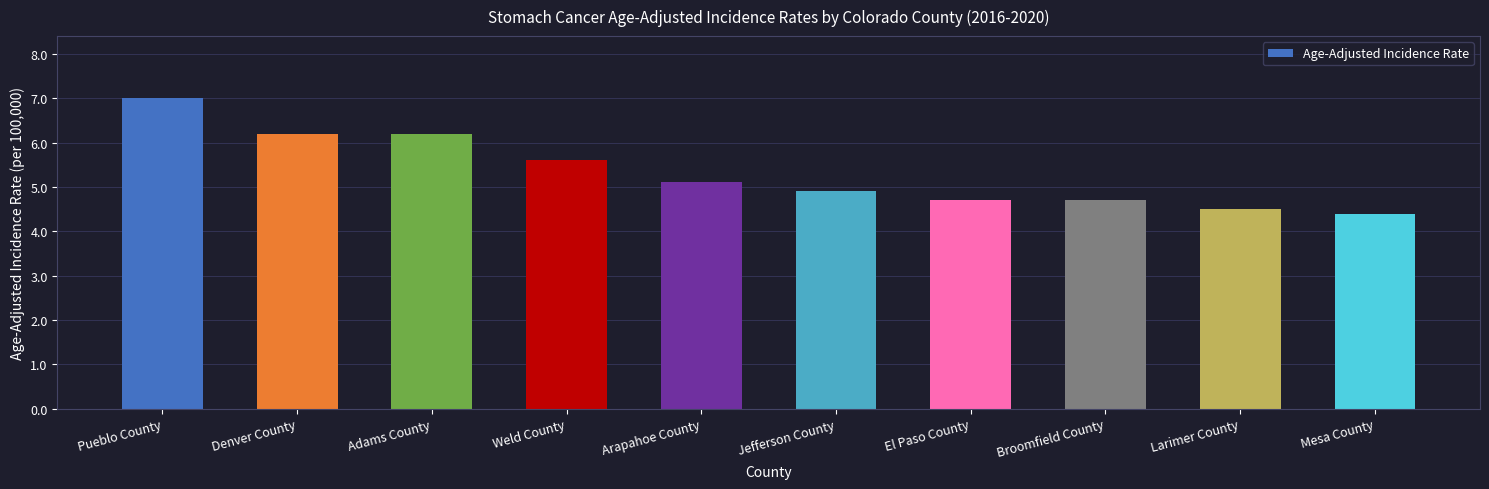

What position from the right is Mesa County?

1